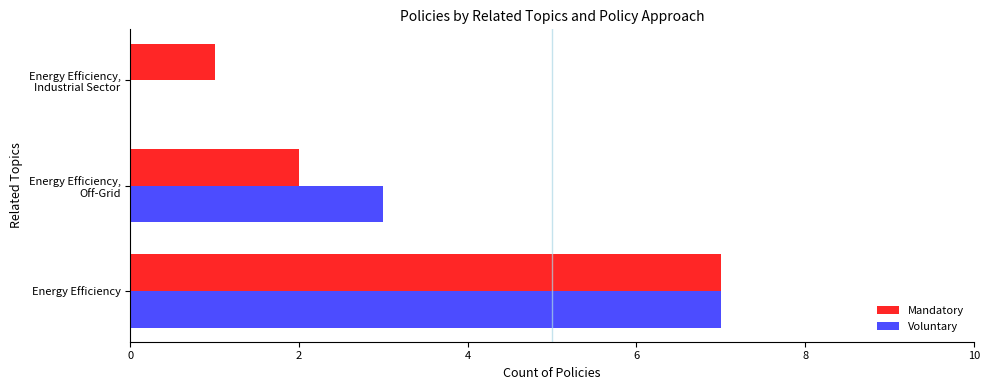

The value of Mandatory at Energy Efficiency is 12. True or false?

False